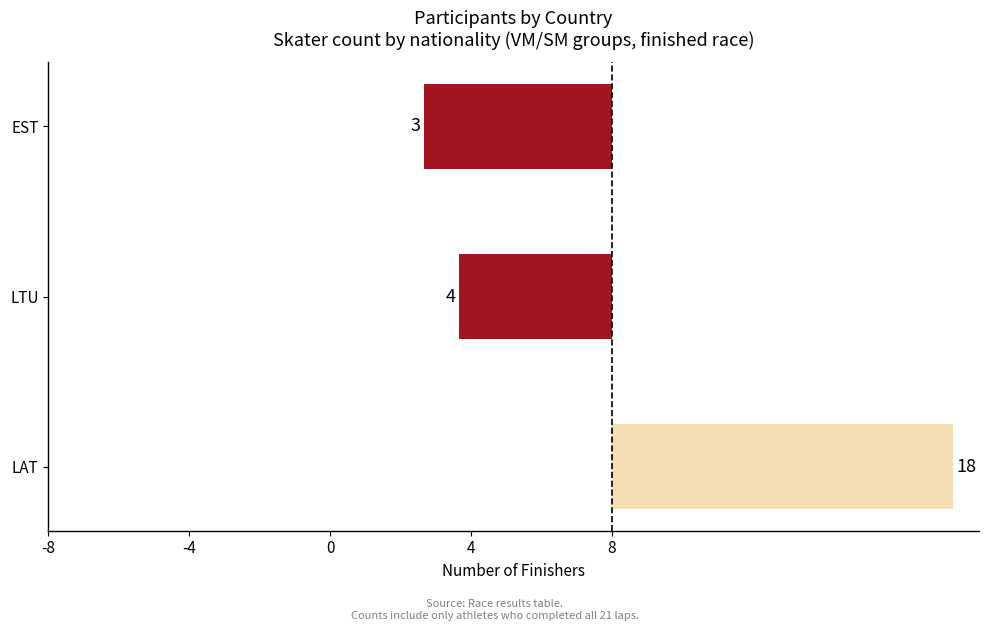

What is the difference between the maximum and second lowest values?

14.0